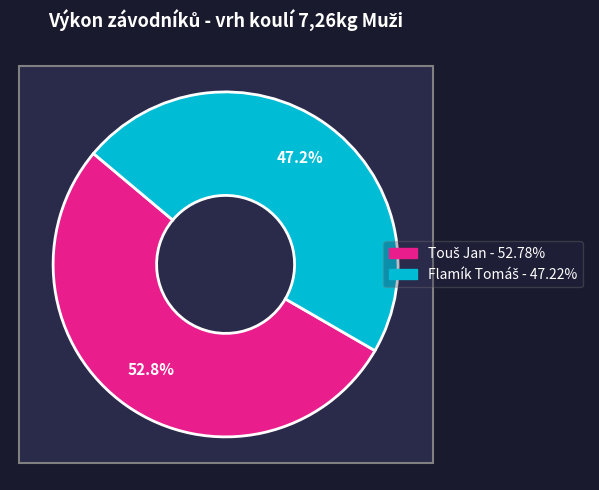

What is the majority slice?

Touš Jan